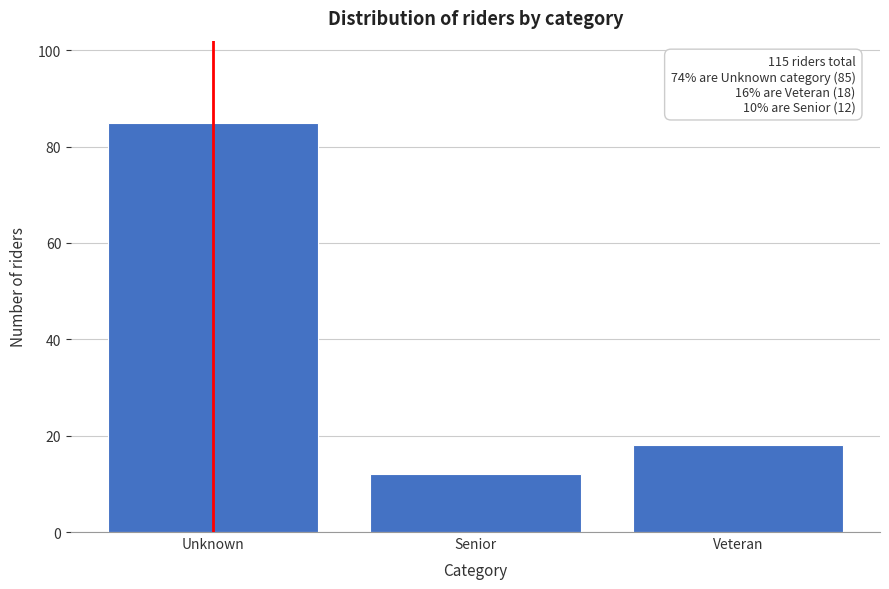

Reading right to left, transcribe all the data shown in this chart.

Veteran=18	Senior=12	Unknown=85